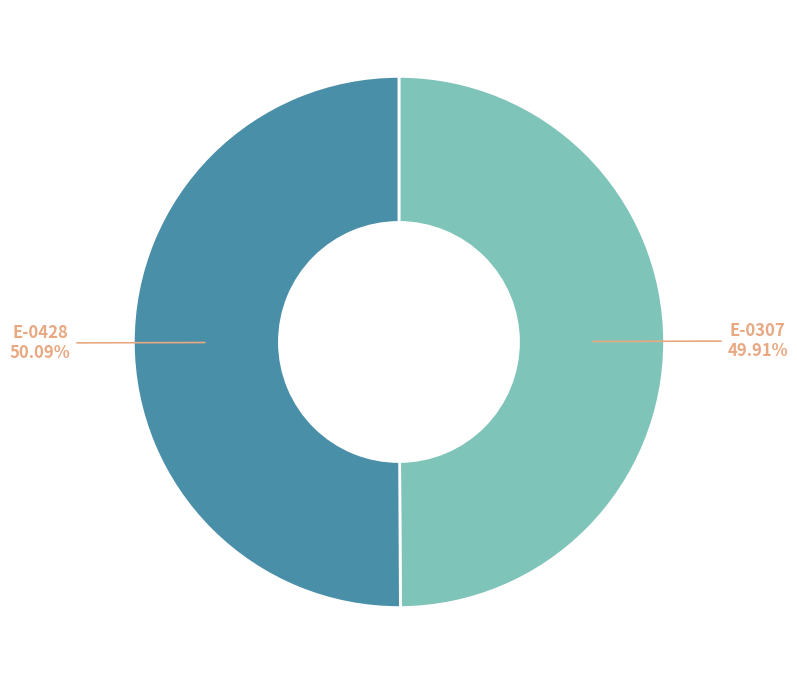

Is it true that E-0428 is 50% of the pie?

True